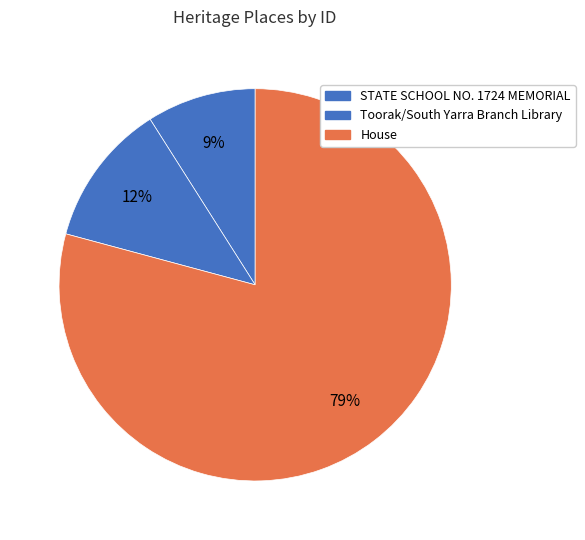

Which slice is the largest?

House